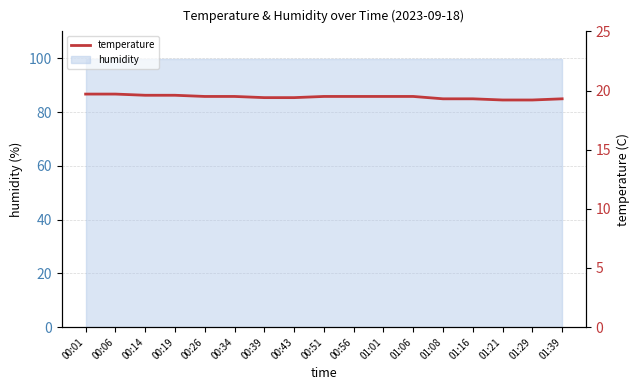

What is the maximum value shown in the chart?

19.7